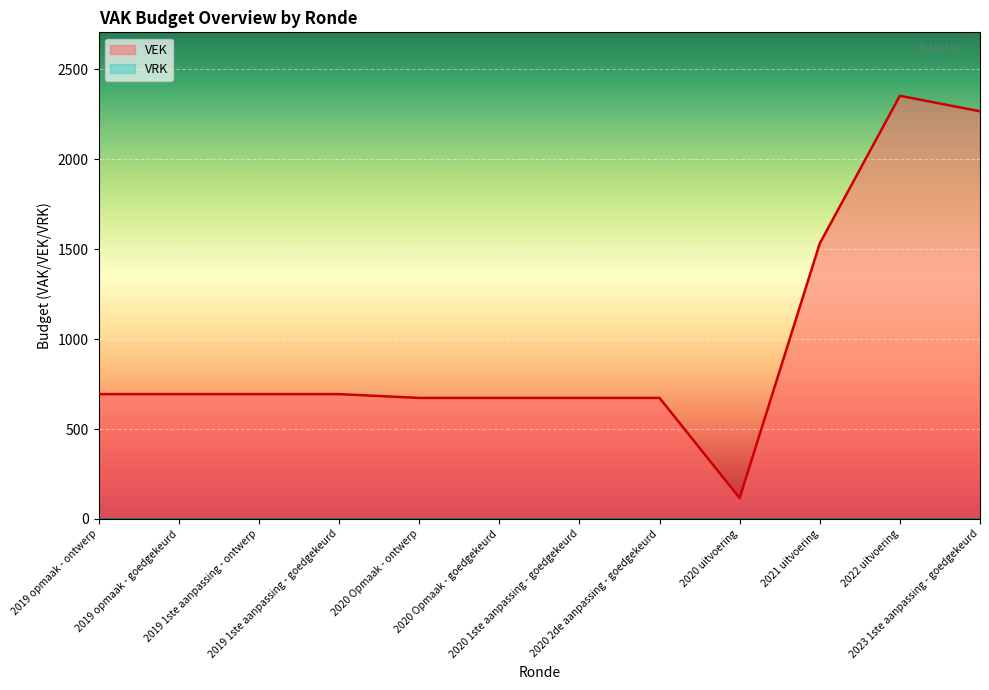

Does the chart display data point markers on the line(s)?

No